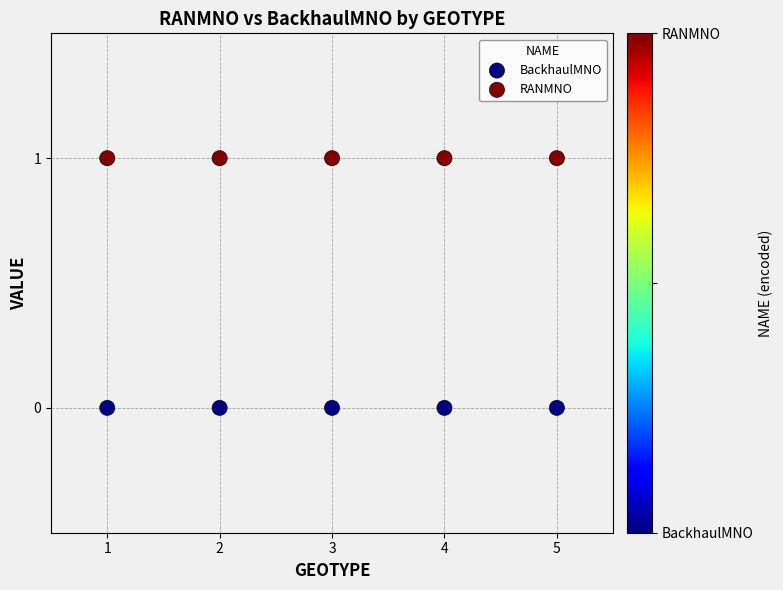

What are all the series names shown in the legend?

BackhaulMNO, RANMNO